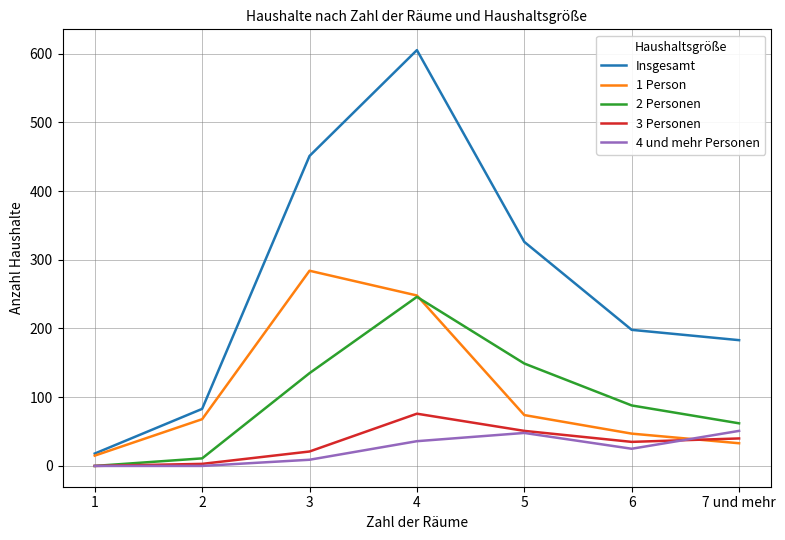

Does the chart have visible grid lines?

Yes